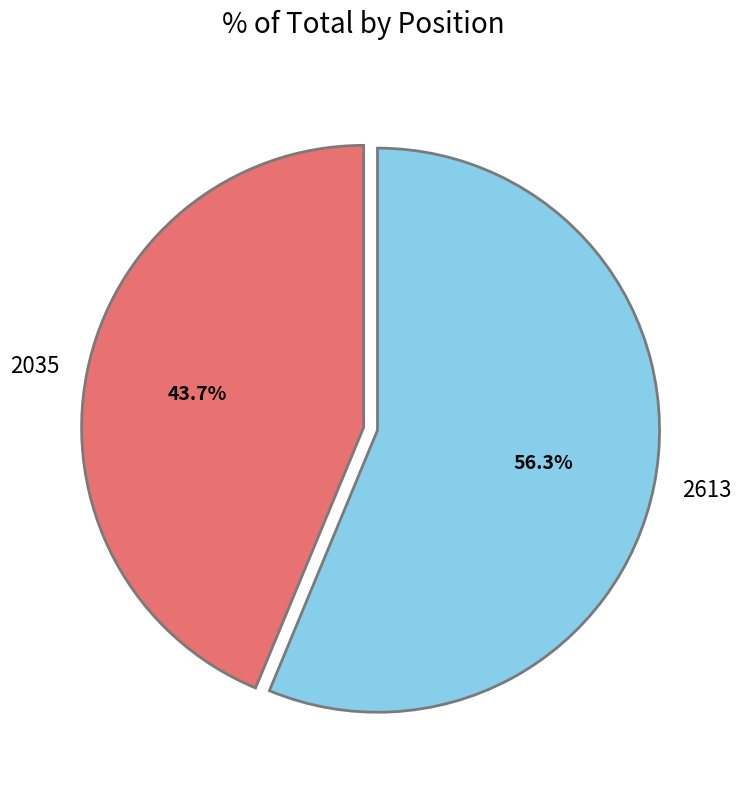

To the nearest percent, what portion does 2035 represent?

44%